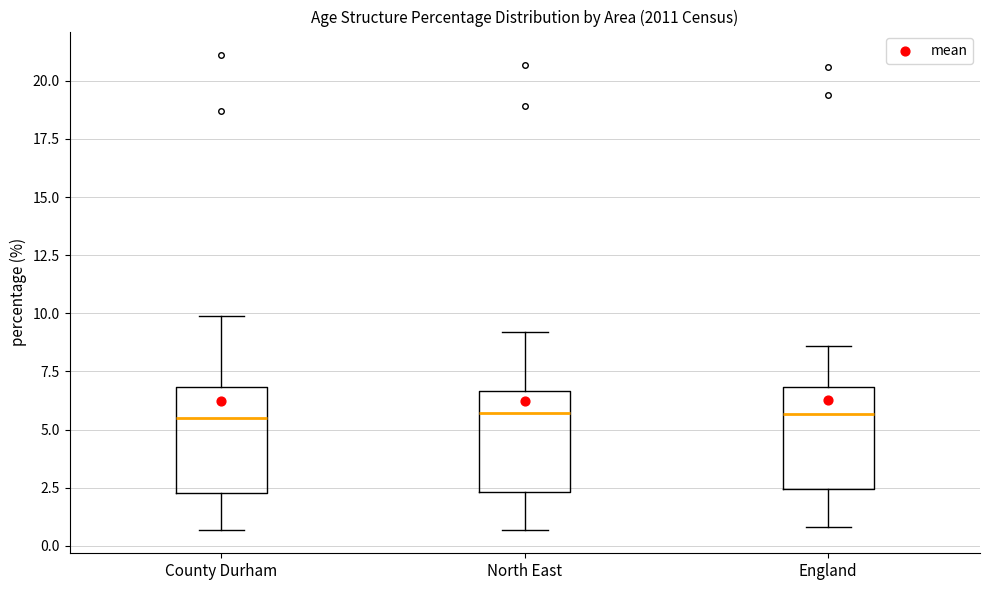

Where does the lower whisker of the box for North East end on the y-axis? The values are not printed on the chart, so give them approximately, as read against the axis.

0.5